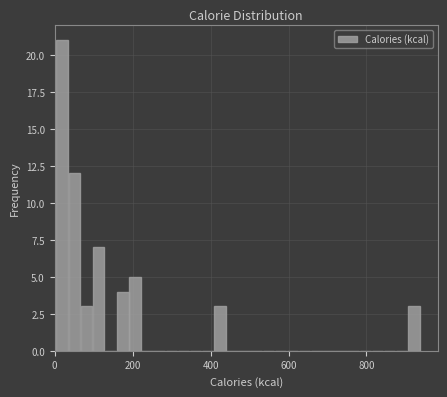

Around what value on the x-axis is the tallest bar? Give the approximate position of its centre, as read against the axis.

20